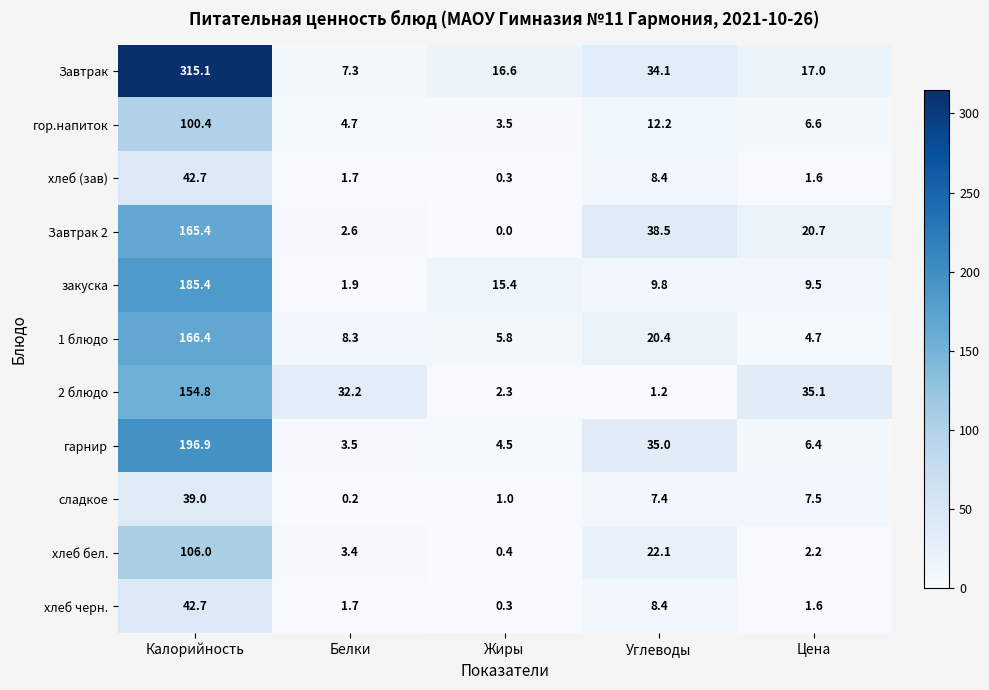

Which series has the largest total across all categories?

Завтрак